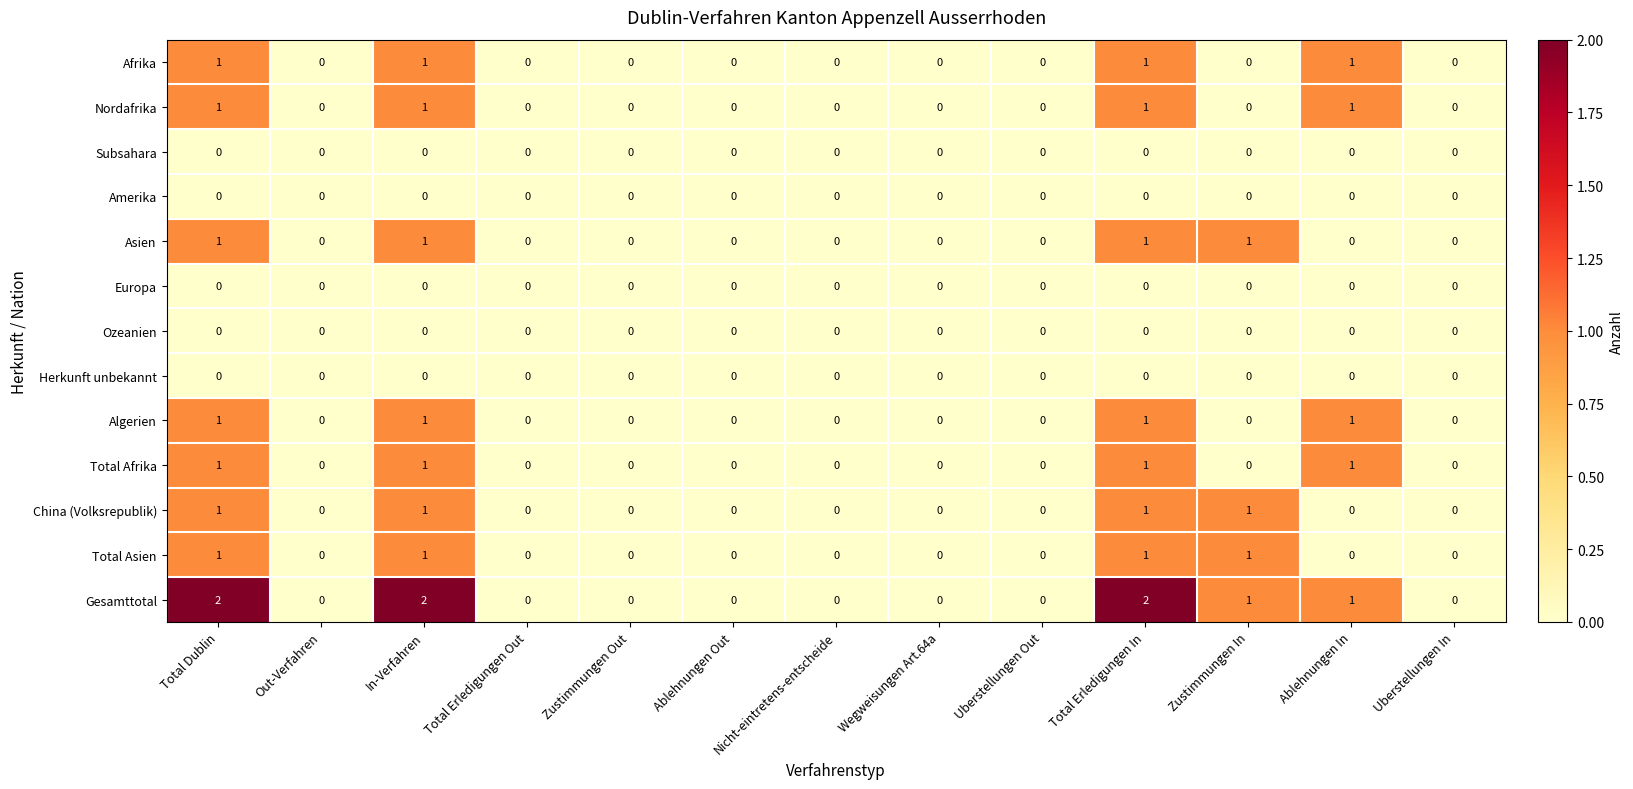

What is the sum of all China (Volksrepublik) values?

4